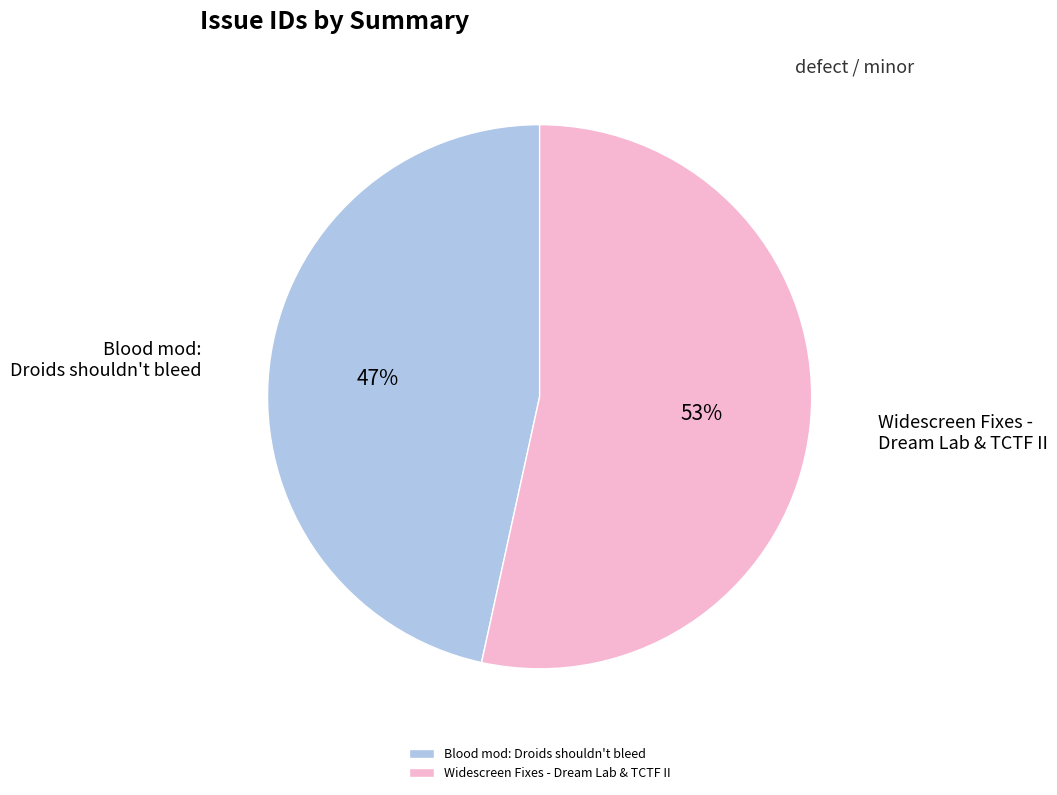

Which has a higher value, Widescreen Fixes - Dream Lab & TCTF II or Blood mod: Droids shouldn't bleed?

Widescreen Fixes - Dream Lab & TCTF II